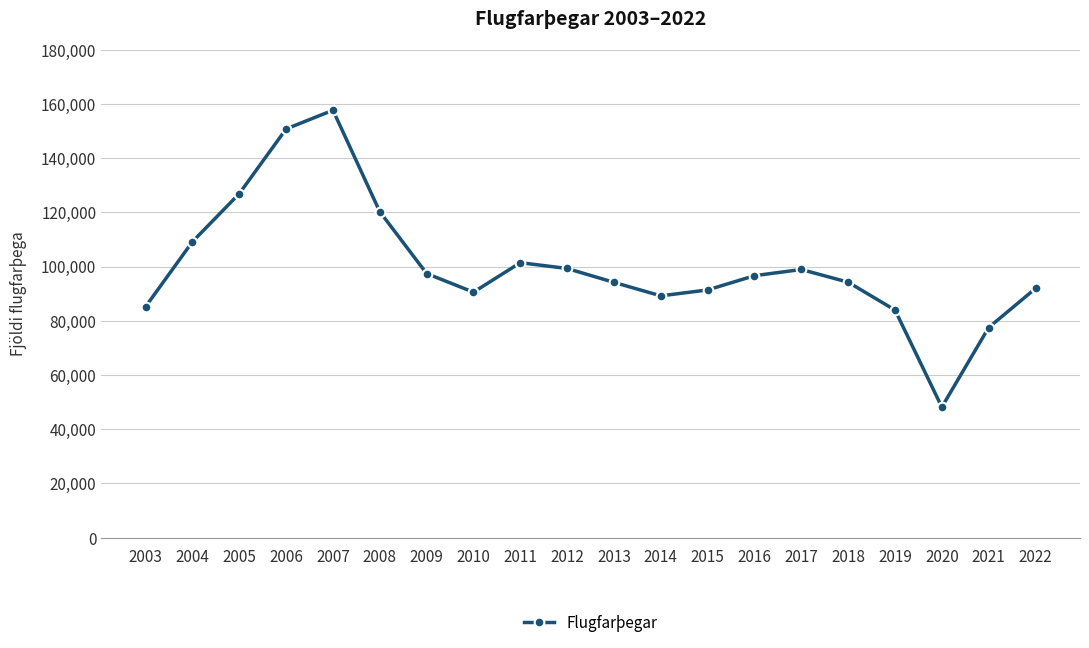

What is the difference between the maximum and minimum values?

109470